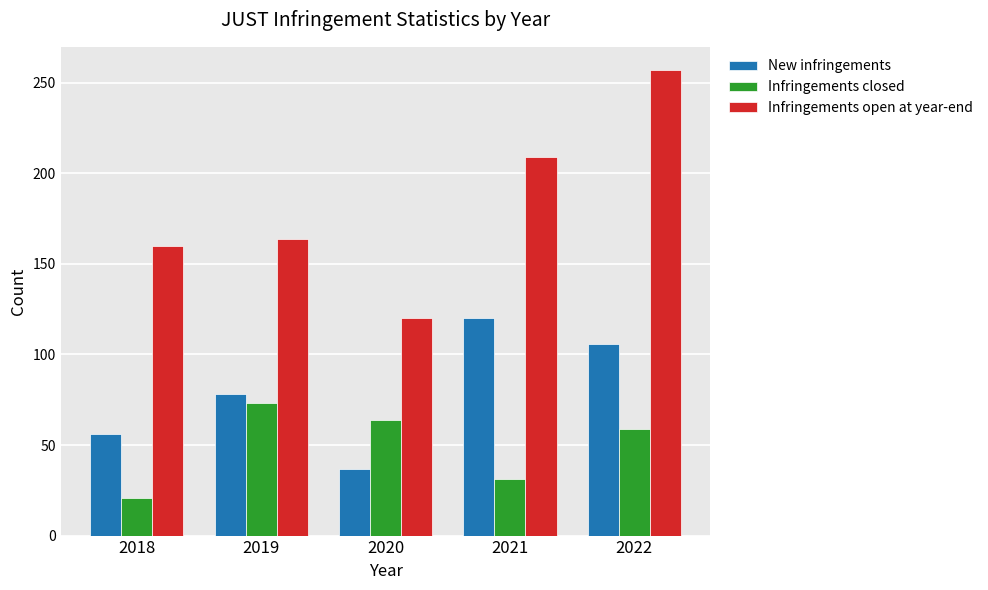

How many groups of bars are there?

5